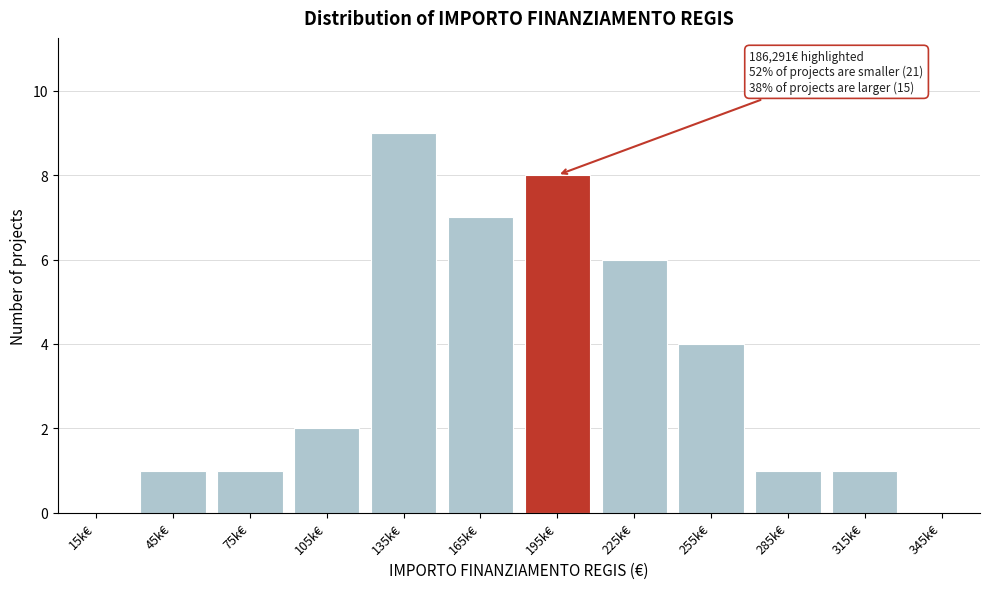

Reading left to right, extract all data points from this chart.

15k€=0	45k€=1	75k€=1	105k€=2	135k€=9	165k€=7	195k€=8	225k€=6	255k€=4	285k€=1	315k€=1	345k€=0